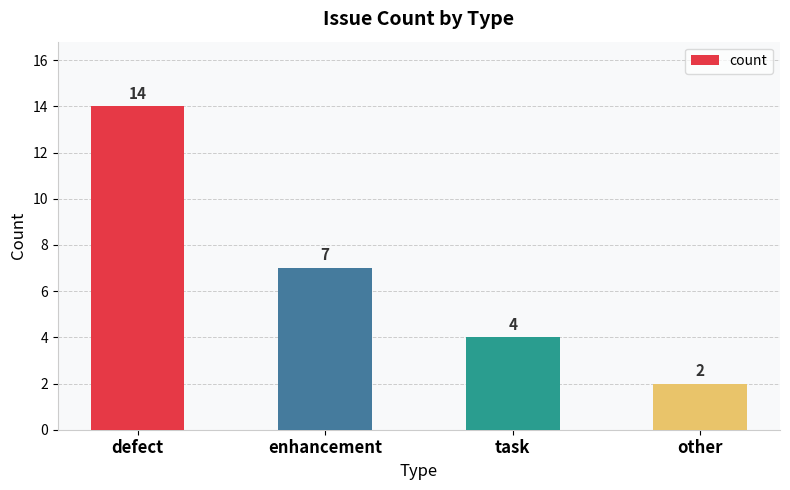

List the labels in order of value, smallest first.

other, task, enhancement, defect